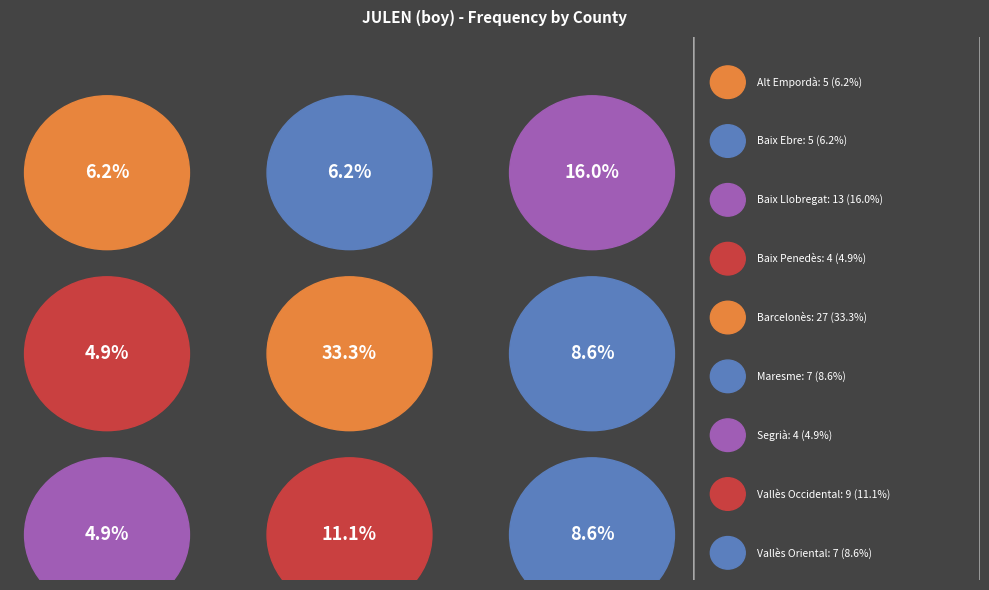

What percentage do Barcelonès and Segrià together represent?

38.3%